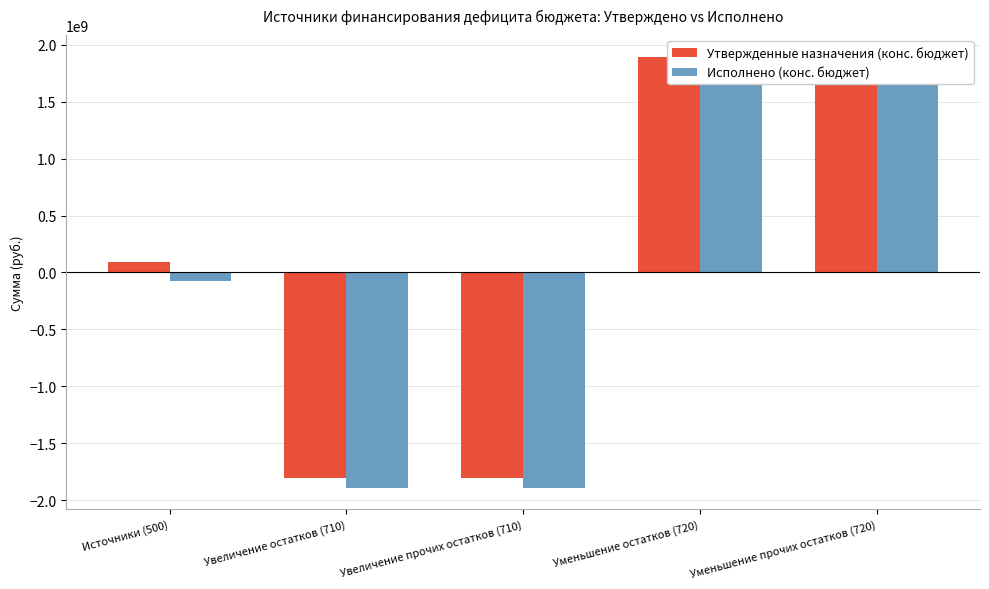

What is the label of the 3rd bar from the right?

Увеличение прочих остатков (710)